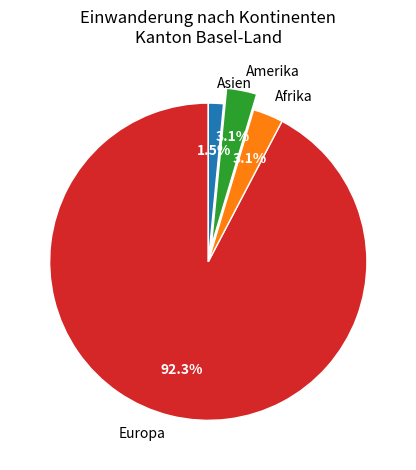

Between Asien and Europa, which is larger?

Europa